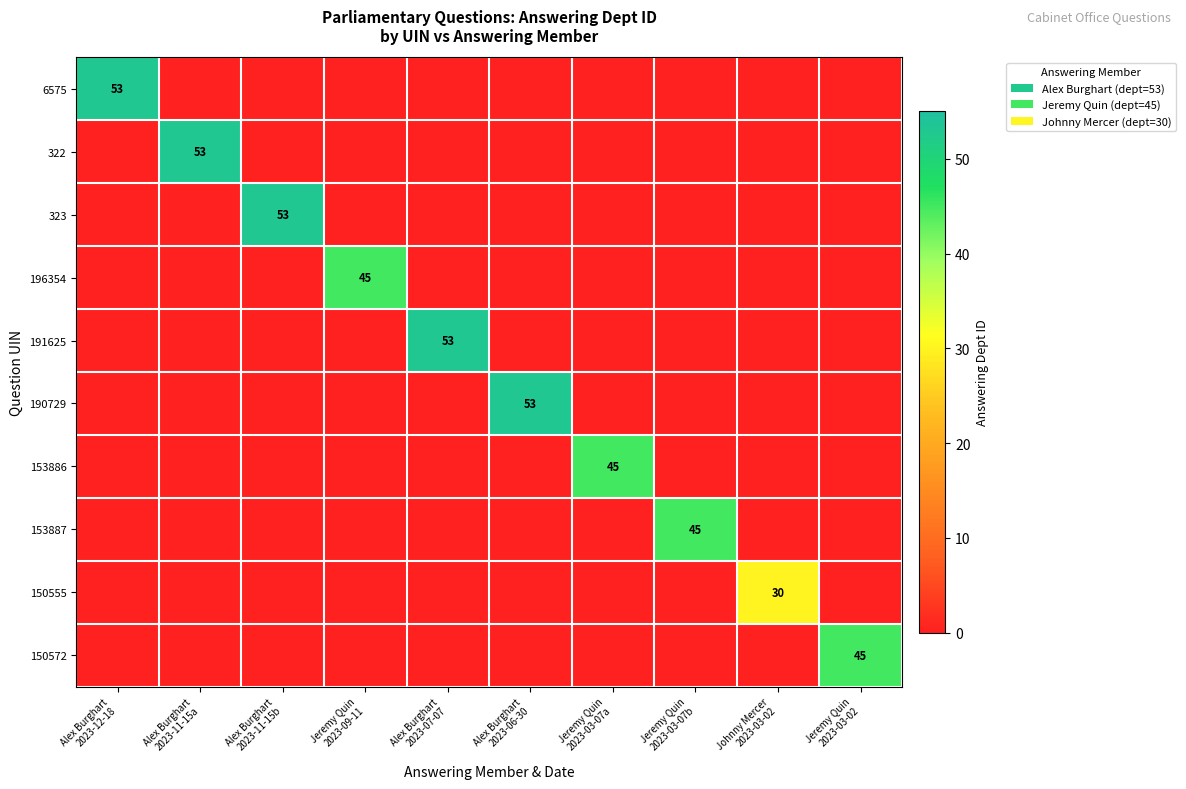

Rank the series at Alex Burghart 2023-11-15a from lowest to highest value.

6575, 323, 196354, 191625, 190729, 153886, 153887, 150555, 150572, 322